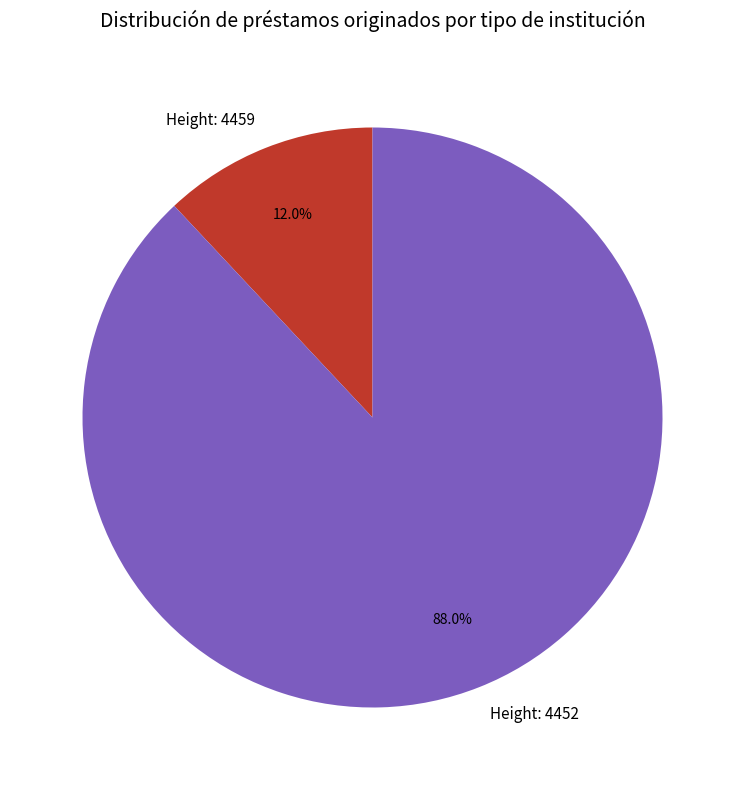

Is Height: 4459 the majority of the pie?

No